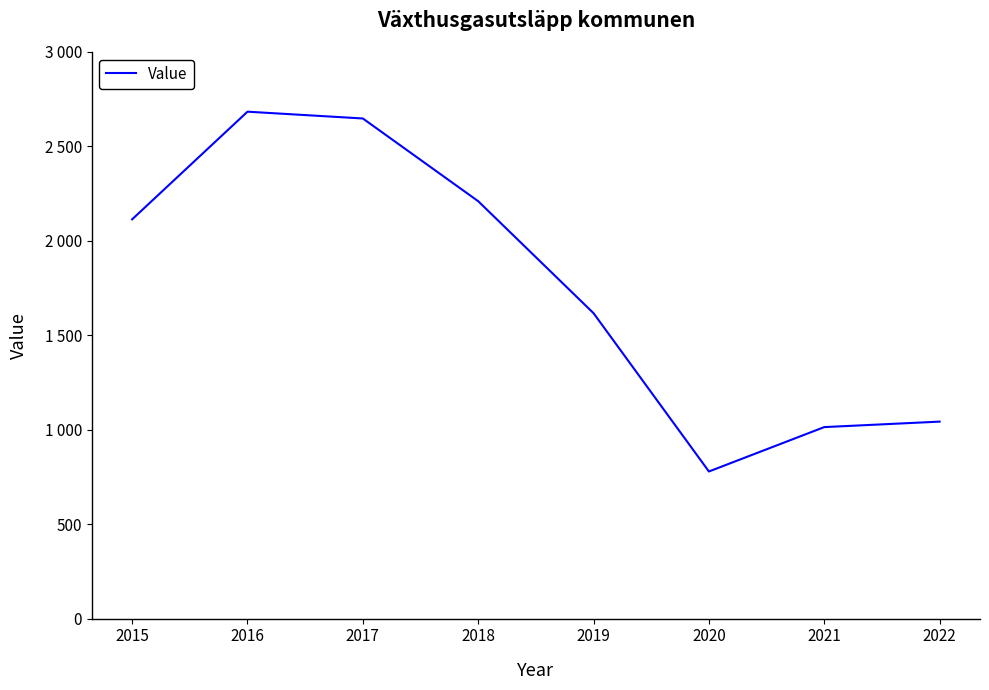

Does the chart have visible grid lines?

No